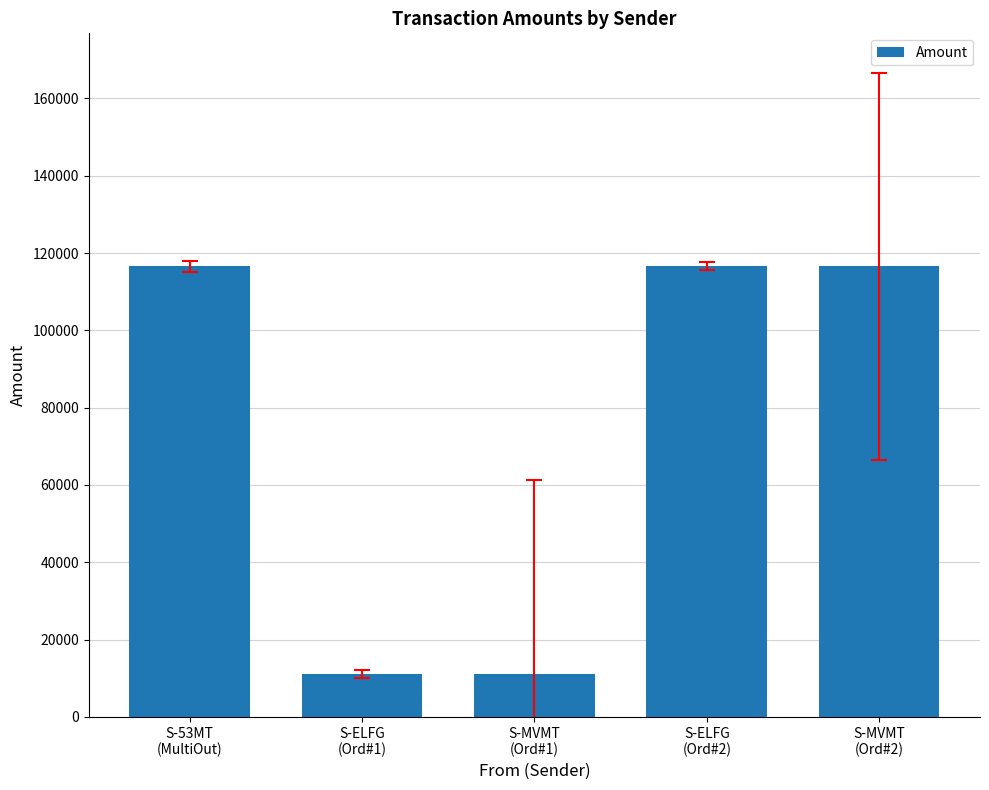

What is the average value?

74418.7